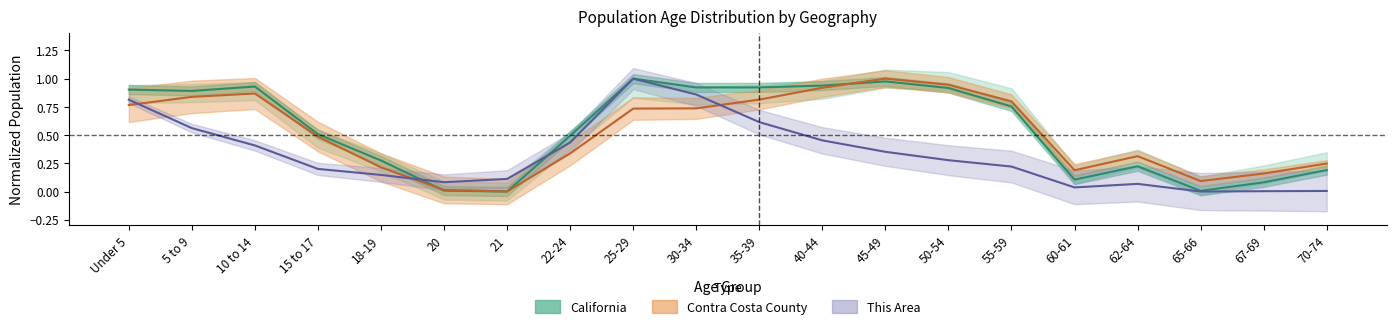

True or false: Contra Costa County has a value of 0.8 at 35-39.

True